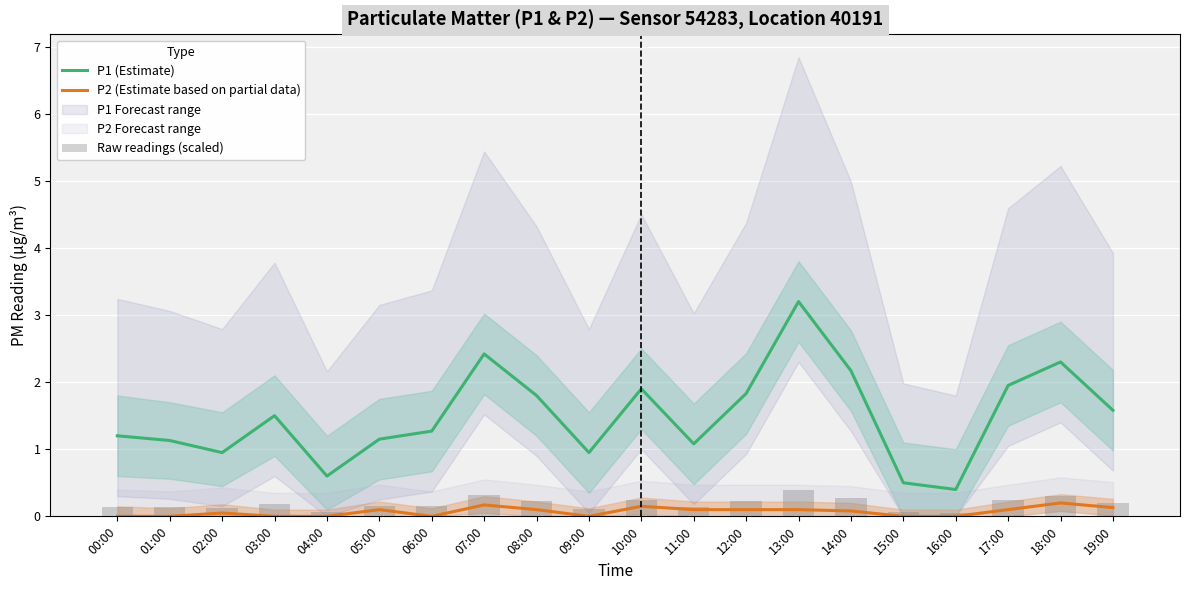

What is the total value across all series at 00:00?

1.3